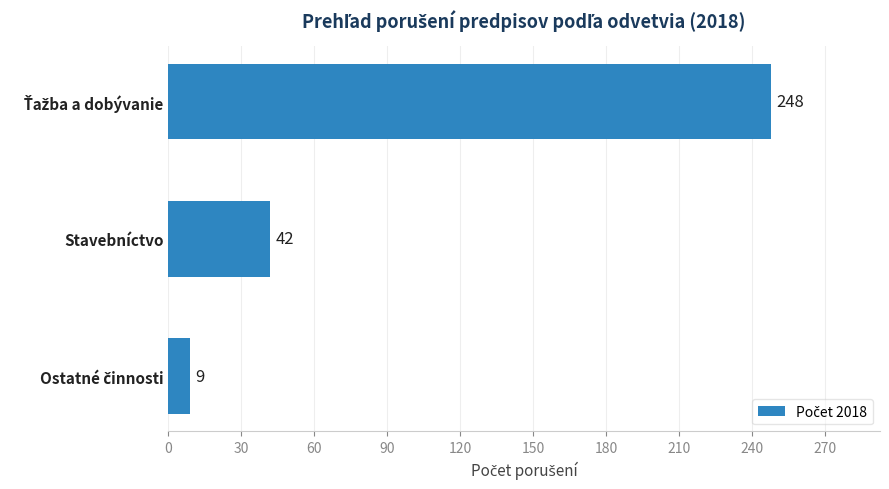

True or false: the data shows 42 at Stavebníctvo.

True